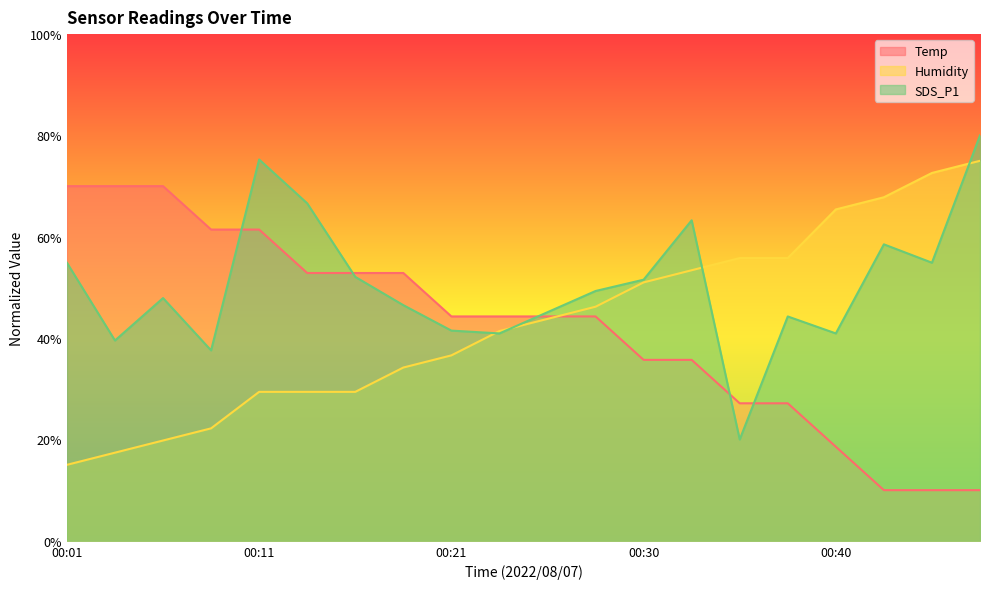

Which series has the largest total across all categories?

SDS_P1